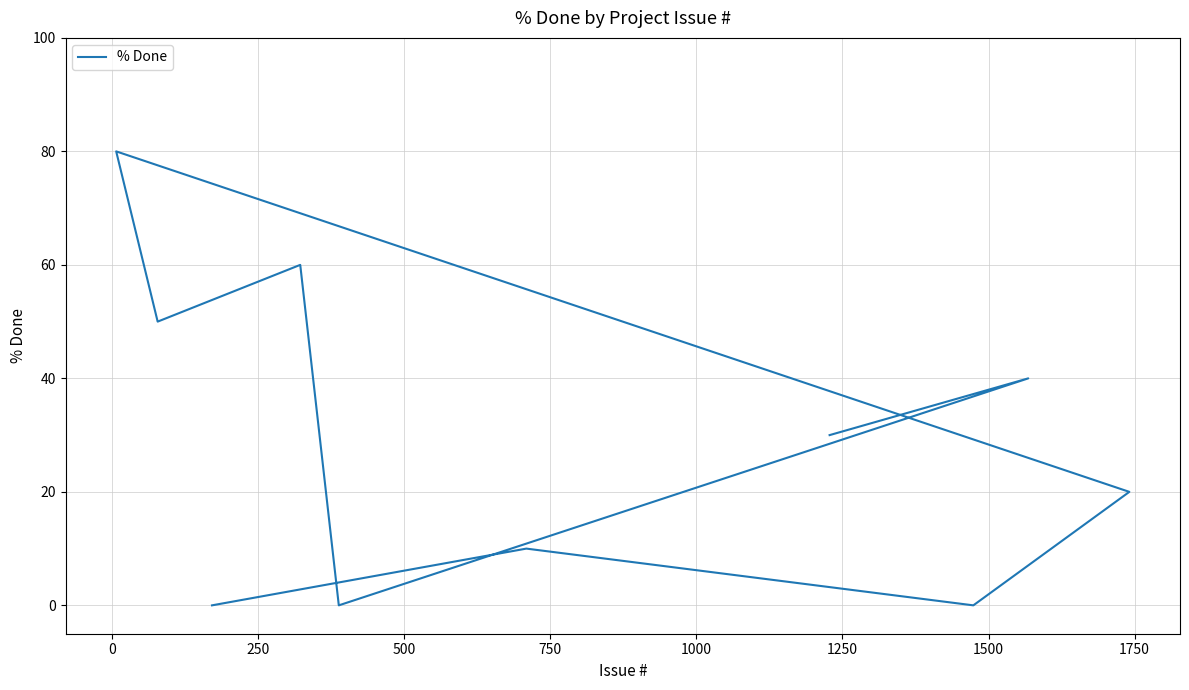

What is the difference between the maximum and second lowest values?

80